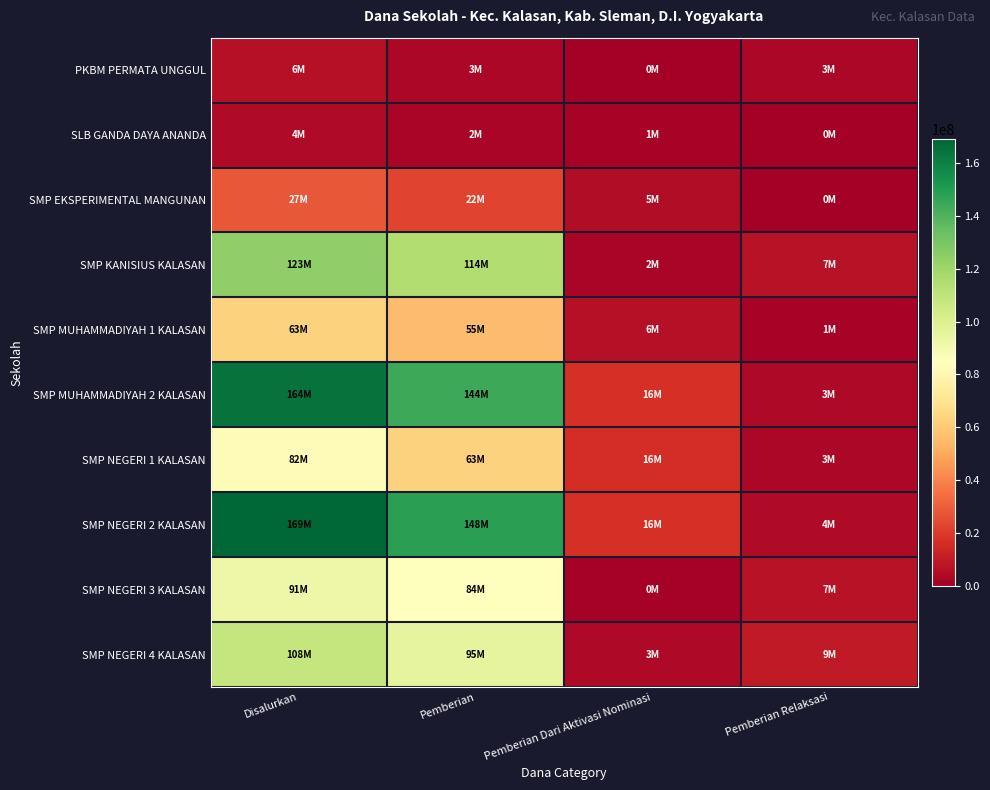

Reading left to right, transcribe all the data shown in this chart.

PKBM PERMATA UNGGUL: Disalurkan=6375000	Pemberian=3000000	Pemberian Dari Aktivasi Nominasi=375000	Pemberian Relaksasi=3000000
SLB GANDA DAYA ANANDA: Disalurkan=4125000	Pemberian=2625000	Pemberian Dari Aktivasi Nominasi=1500000	Pemberian Relaksasi=0
SMP EKSPERIMENTAL MANGUNAN: Disalurkan=27750000	Pemberian=22500000	Pemberian Dari Aktivasi Nominasi=5250000	Pemberian Relaksasi=0
SMP KANISIUS KALASAN: Disalurkan=123750000	Pemberian=114375000	Pemberian Dari Aktivasi Nominasi=2250000	Pemberian Relaksasi=7125000
SMP MUHAMMADIYAH 1 KALASAN: Disalurkan=63375000	Pemberian=55875000	Pemberian Dari Aktivasi Nominasi=6000000	Pemberian Relaksasi=1500000
SMP MUHAMMADIYAH 2 KALASAN: Disalurkan=164625000	Pemberian=144375000	Pemberian Dari Aktivasi Nominasi=16875000	Pemberian Relaksasi=3375000
SMP NEGERI 1 KALASAN: Disalurkan=82500000	Pemberian=63375000	Pemberian Dari Aktivasi Nominasi=16125000	Pemberian Relaksasi=3000000
SMP NEGERI 2 KALASAN: Disalurkan=169125000	Pemberian=148125000	Pemberian Dari Aktivasi Nominasi=16875000	Pemberian Relaksasi=4125000
SMP NEGERI 3 KALASAN: Disalurkan=91875000	Pemberian=84000000	Pemberian Dari Aktivasi Nominasi=750000	Pemberian Relaksasi=7125000
SMP NEGERI 4 KALASAN: Disalurkan=108000000	Pemberian=95250000	Pemberian Dari Aktivasi Nominasi=3375000	Pemberian Relaksasi=9375000